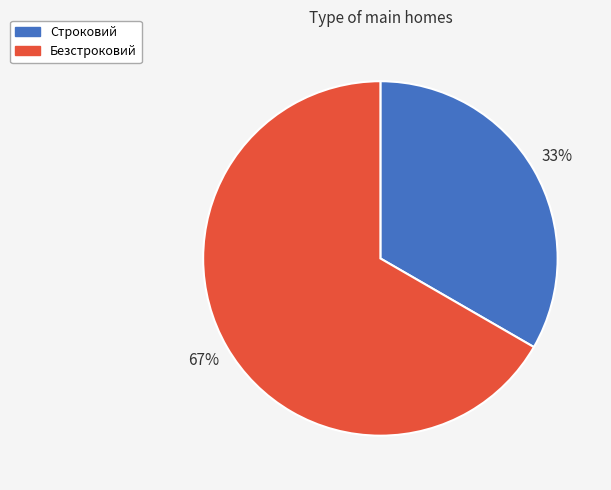

Approximately how many times larger is the value at Безстроковий compared to Строковий?

2.0